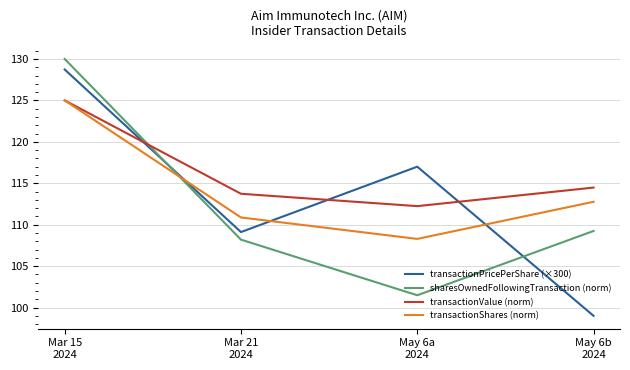

What is the sum of all transactionPricePerShare (×300) values?

453.8